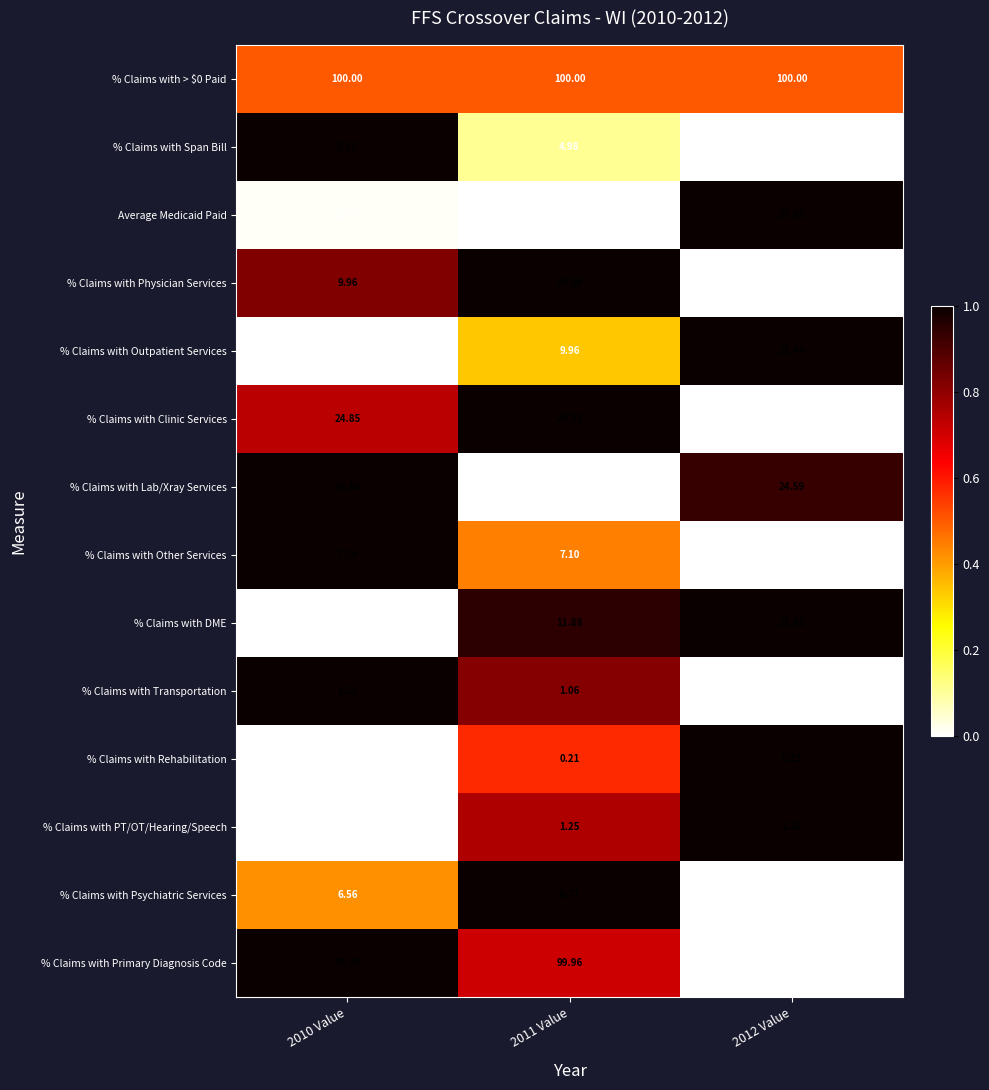

Is the value of % Claims with > $0 Paid at 2012 Value greater than the value of % Claims with Span Bill at 2011 Value?

Yes